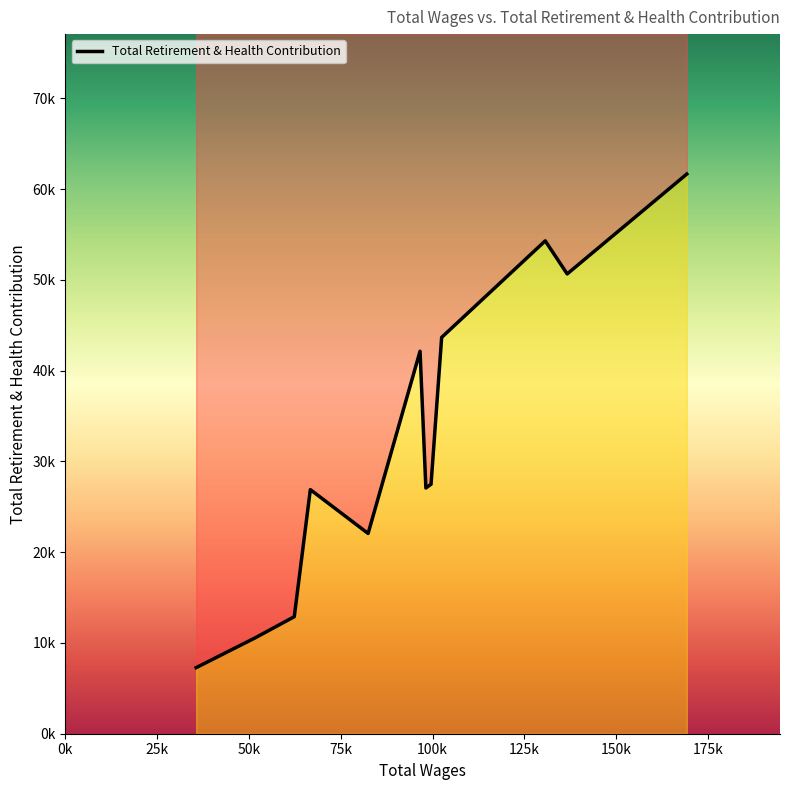

What is the average value?

32227